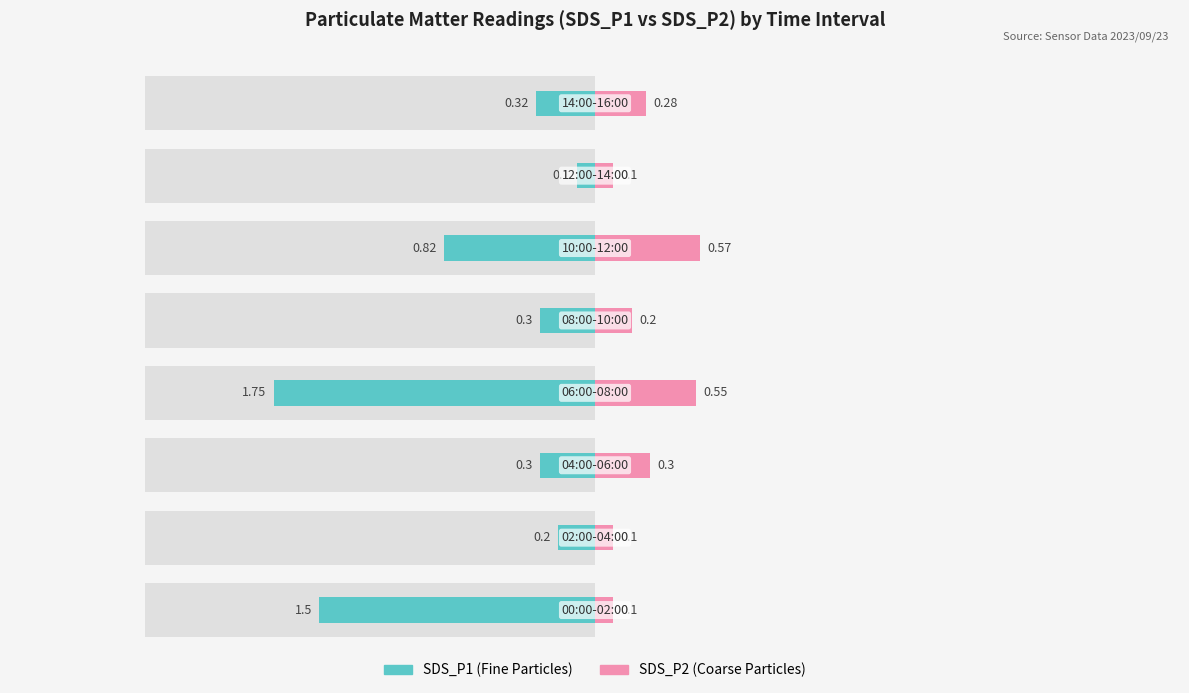

What is the difference between the maximum and minimum values in the SDS_P1 series?

1.6